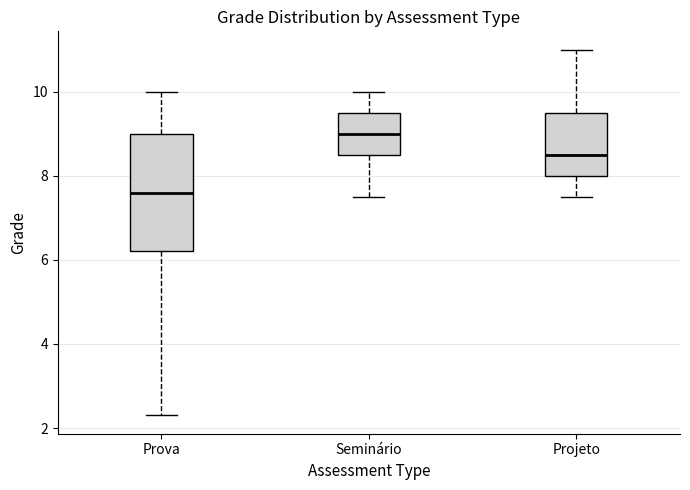

Which box has the highest median line?

Seminário